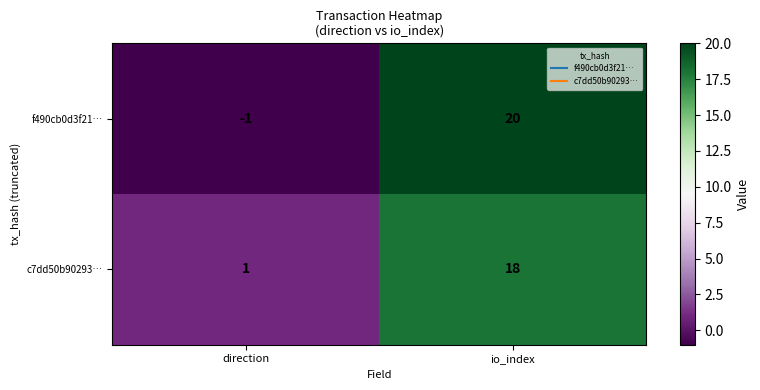

Count the number of data series in this chart.

2